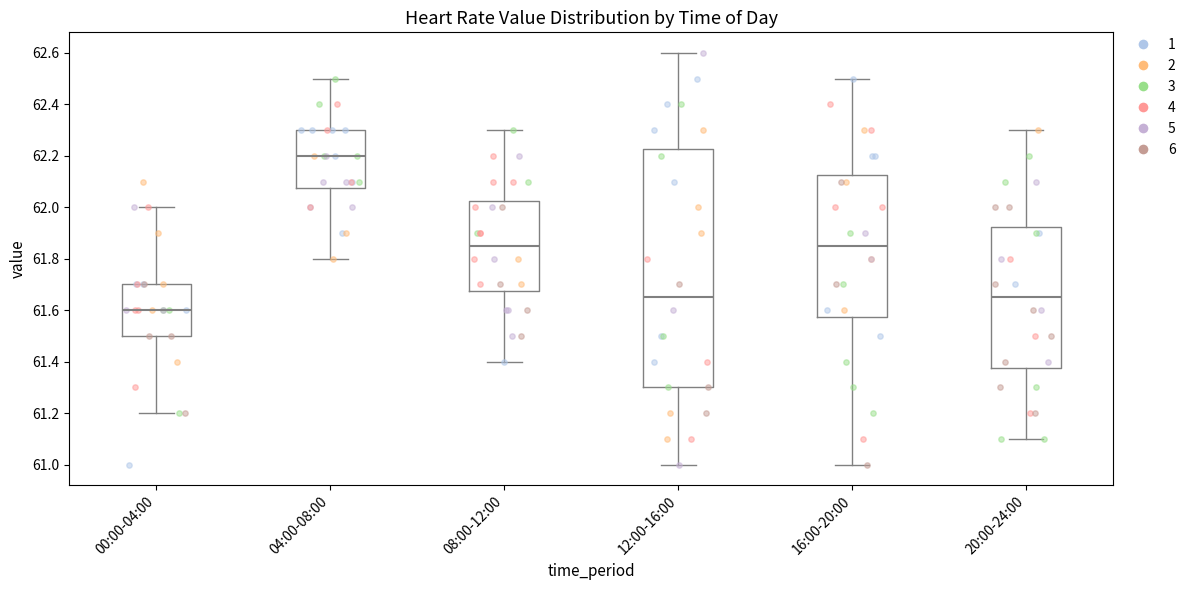

Reading left to right, transcribe this box plot: for each box, give where its median line is, the range the box spans, and where its two whiskers end, as read against the y-axis. The values are not printed on the chart, so give them approximately, as read against the axis.

00:00-04:00: median 61.60, box 61.50 to 61.70, whiskers 61.20 to 62.00
04:00-08:00: median 62.20, box 62.08 to 62.30, whiskers 61.80 to 62.50
08:00-12:00: median 61.86, box 61.68 to 62.02, whiskers 61.40 to 62.30
12:00-16:00: median 61.66, box 61.30 to 62.22, whiskers 61.00 to 62.60
16:00-20:00: median 61.86, box 61.58 to 62.12, whiskers 61.00 to 62.50
20:00-24:00: median 61.66, box 61.38 to 61.92, whiskers 61.10 to 62.30